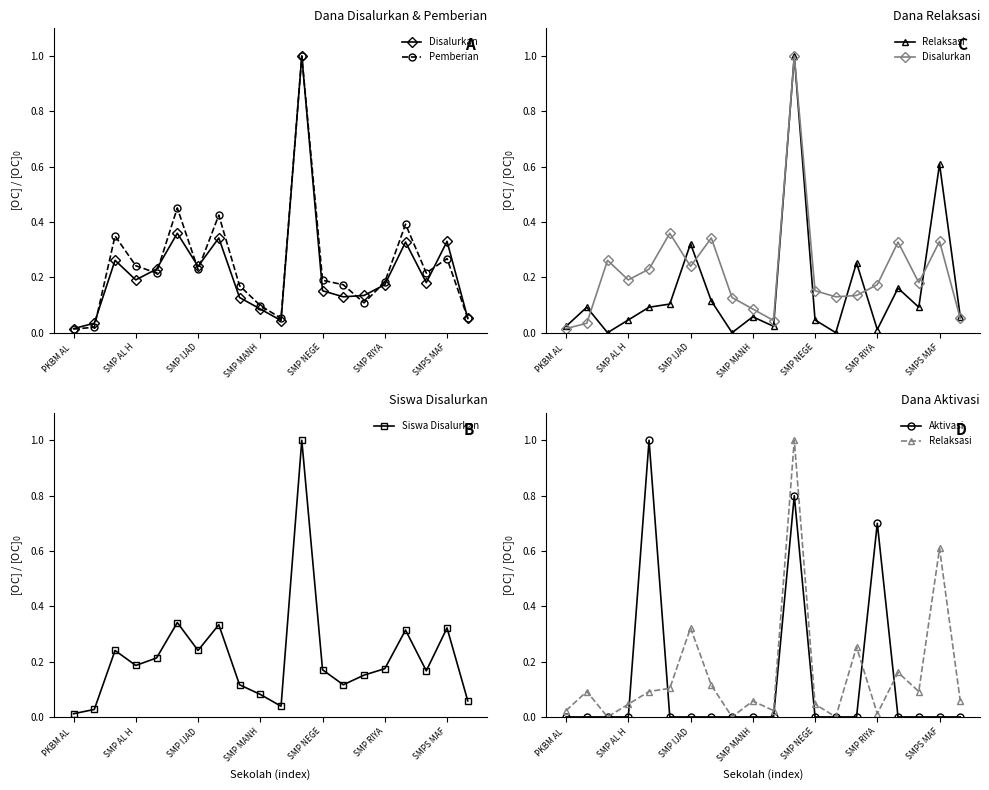

How many interior local peaks does the Siswa Disalurkan series have?

6